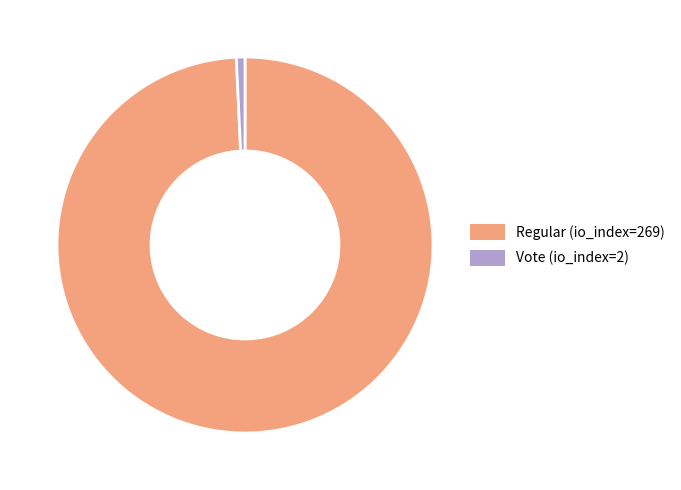

Which category has the biggest portion of the pie?

Regular (io_index=269)